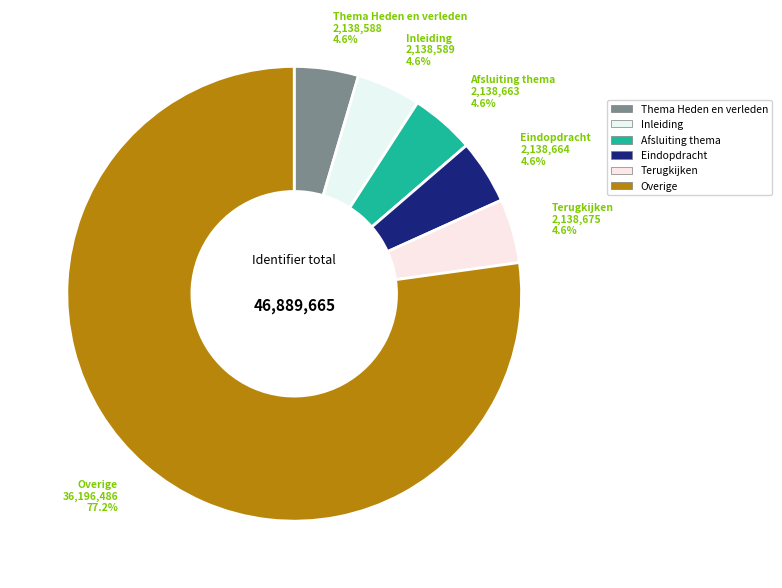

What percentage is NOT represented by Eindopdracht?

95.4%